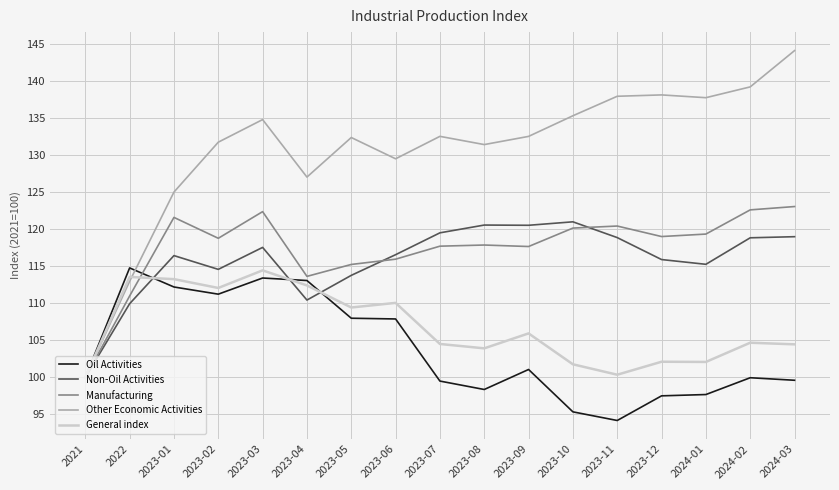

Which series has the largest total across all categories?

Other Economic Activities